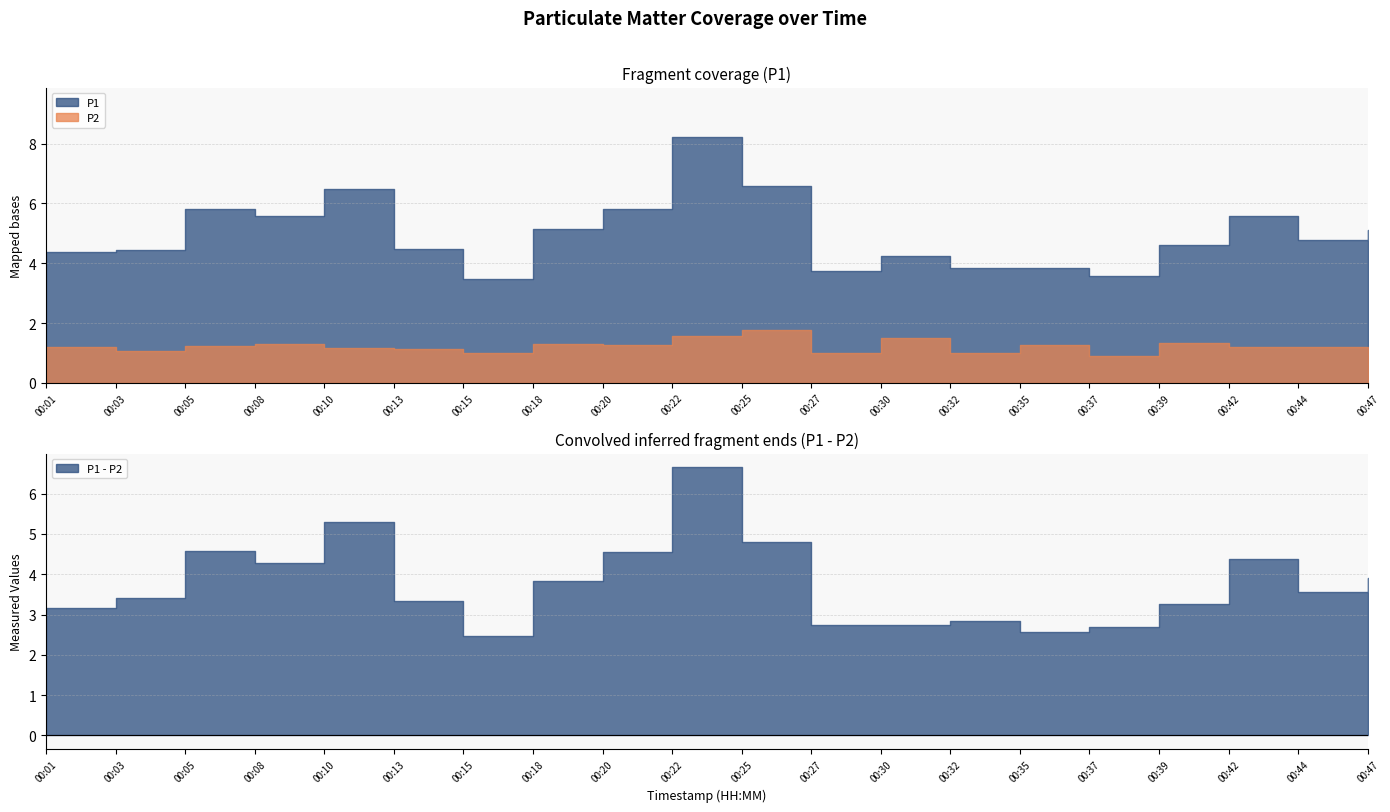

At how many categories does at least one series exceed 6?

3